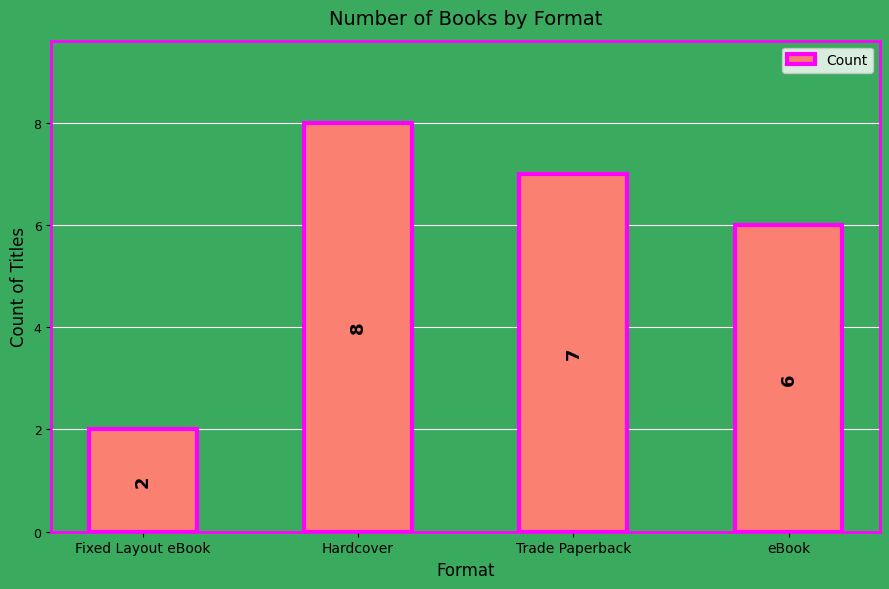

What is the label of the 2nd bar from the right?

Trade Paperback